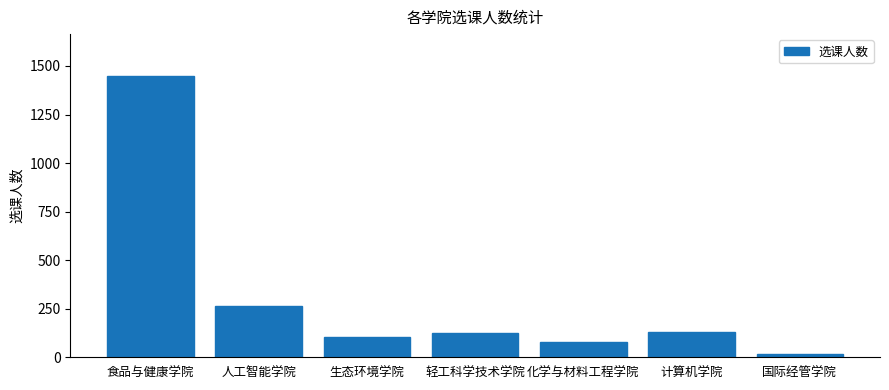

Does the chart contain any negative values?

No